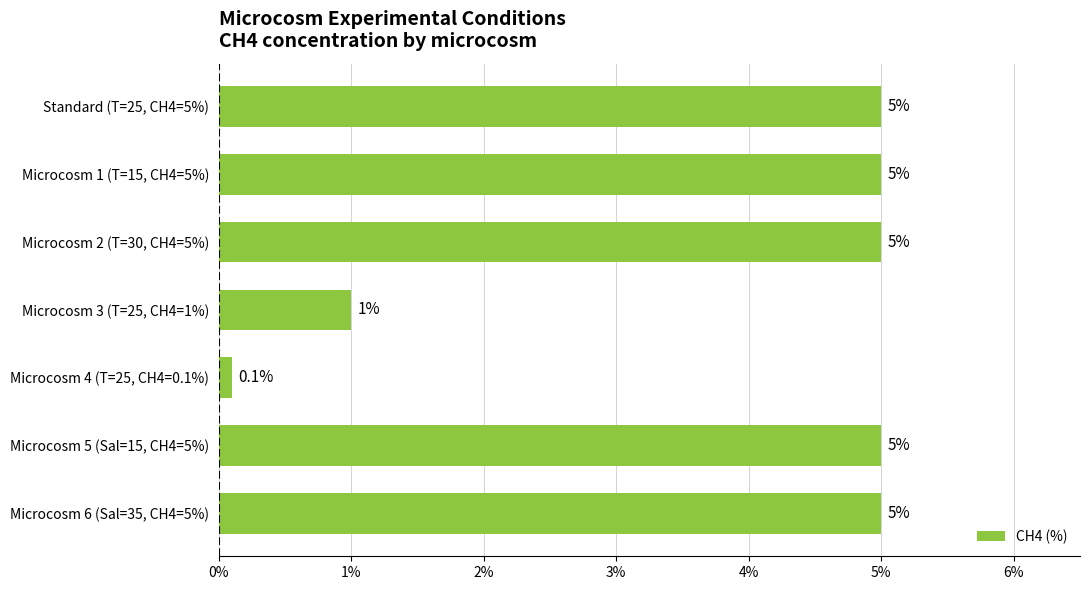

Reading top to bottom, list all the values displayed in this chart.

5.0	5.0	5.0	1.0	0.1	5.0	5.0